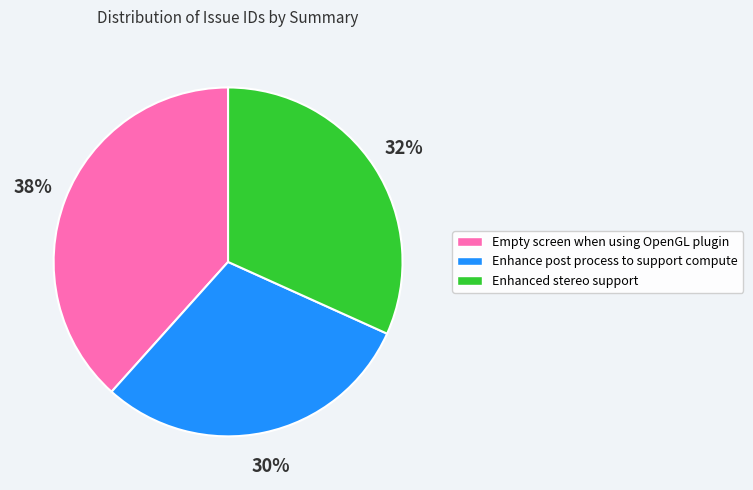

Is Empty screen when using OpenGL plugin the majority of the pie?

No